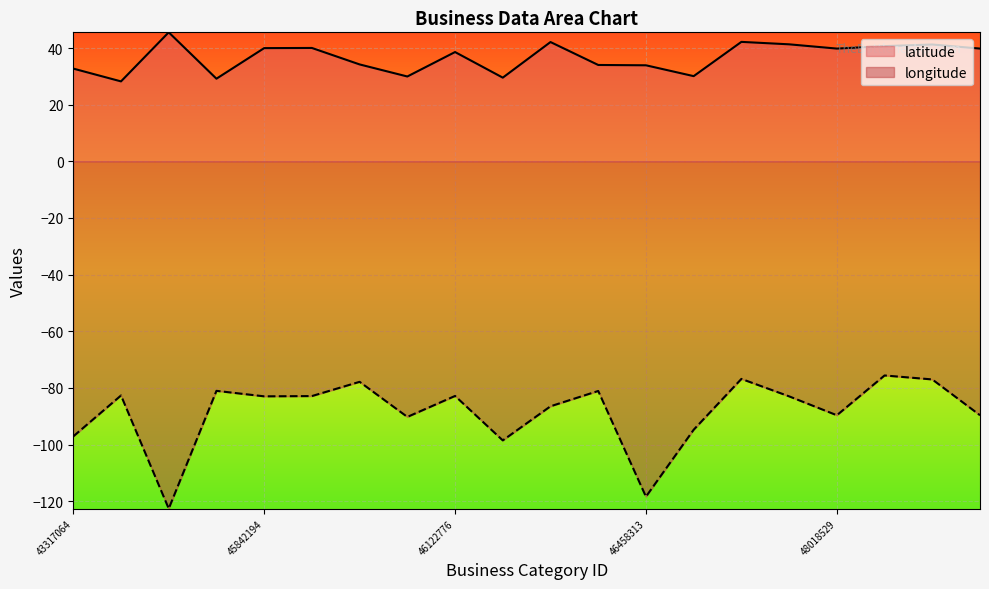

Between 45670176 and 46458313, which is larger?

45670176